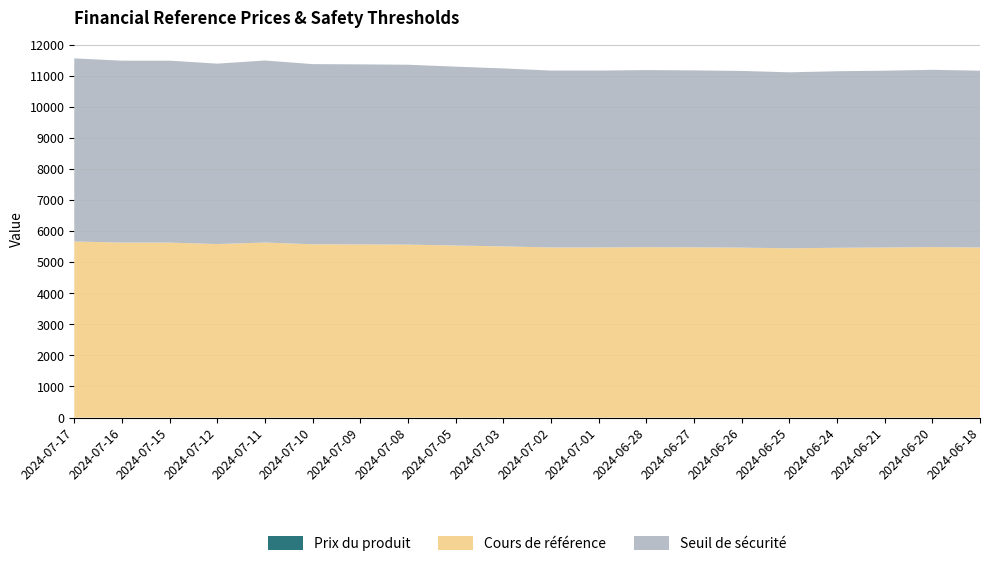

Reading left to right, extract all data points from this chart.

Cours de référence: 2024-07-17=5667.2	2024-07-16=5631.2	2024-07-15=5631.2	2024-07-12=5584.5	2024-07-11=5633.9	2024-07-10=5577.0	2024-07-09=5572.9	2024-07-08=5567.2	2024-07-05=5537.0	2024-07-03=5509.0	2024-07-02=5475.1	2024-07-01=5475.1	2024-06-28=5482.9	2024-06-27=5477.9	2024-06-26=5469.3	2024-06-25=5447.9	2024-06-24=5464.6	2024-06-21=5473.2	2024-06-20=5487.0	2024-06-18=5473.2
Seuil de sécurité: 2024-07-17=5893.9	2024-07-16=5856.5	2024-07-15=5856.5	2024-07-12=5807.9	2024-07-11=5859.3	2024-07-10=5800.1	2024-07-09=5795.8	2024-07-08=5789.9	2024-07-05=5758.5	2024-07-03=5729.4	2024-07-02=5694.1	2024-07-01=5694.1	2024-06-28=5702.2	2024-06-27=5697.0	2024-06-26=5688.1	2024-06-25=5665.8	2024-06-24=5683.2	2024-06-21=5692.1	2024-06-20=5706.5	2024-06-18=5692.2
Prix du produit: 2024-07-17=0.0	2024-07-16=0.0	2024-07-15=0.0	2024-07-12=0.0	2024-07-11=0.0	2024-07-10=0.0	2024-07-09=0.0	2024-07-08=0.0	2024-07-05=0.0	2024-07-03=0.0	2024-07-02=0.0	2024-07-01=0.0	2024-06-28=0.0	2024-06-27=0.0	2024-06-26=0.0	2024-06-25=0.0	2024-06-24=0.0	2024-06-21=0.0	2024-06-20=0.0	2024-06-18=0.0